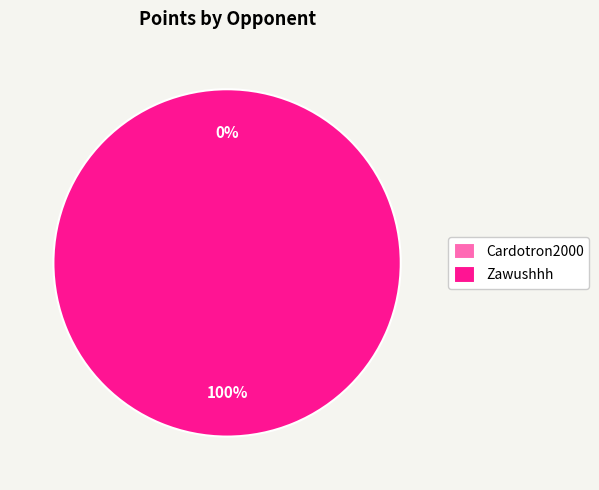

The Cardotron2000 slice represents 0% of the pie. True or false?

True